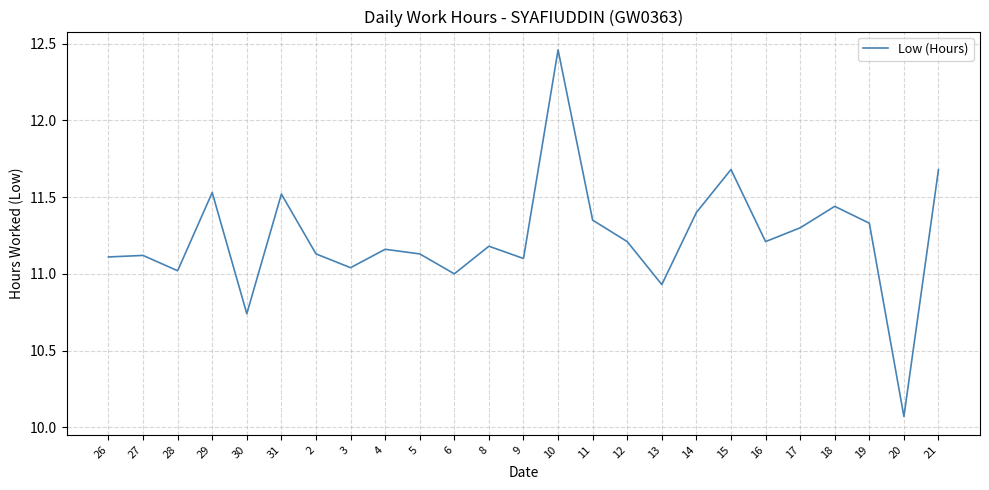

What is the difference between the maximum and minimum values?

2.4